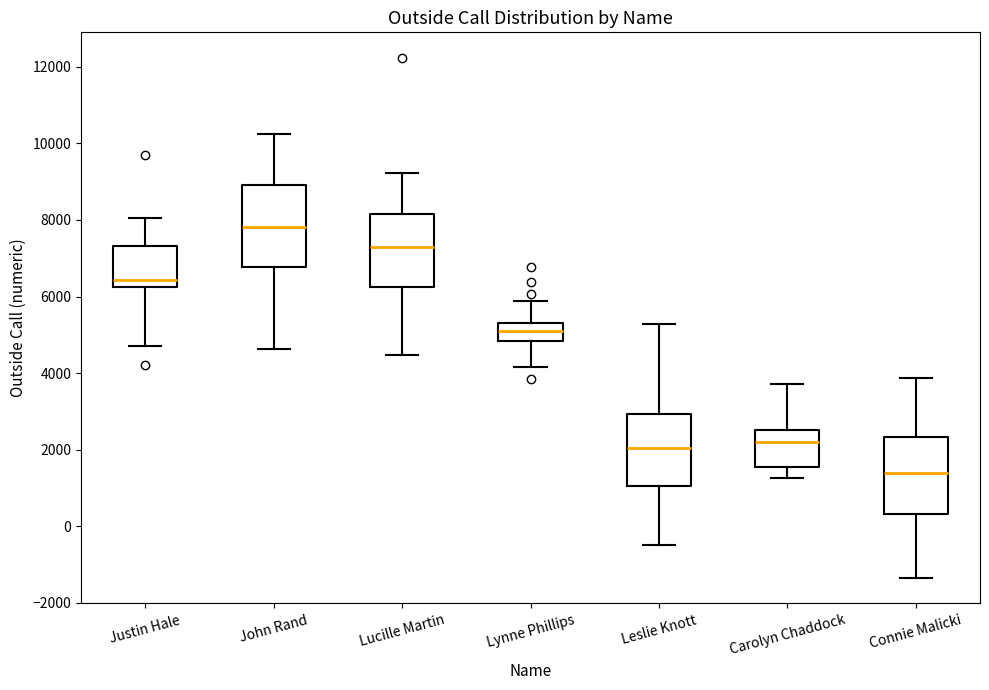

Reading left to right, read every box against the y-axis: the position of its median line, the range the box covers, and the ends of its whiskers. The values are not printed on the chart, so give them approximately, as read against the axis.

Justin Hale: median 6400, box 6200 to 7400, whiskers 4800 to 8000
John Rand: median 7800, box 6800 to 9000, whiskers 4600 to 10200
Lucille Martin: median 7200, box 6200 to 8200, whiskers 4400 to 9200
Lynne Phillips: median 5200, box 4800 to 5400, whiskers 4200 to 5800
Leslie Knott: median 2000, box 1000 to 3000, whiskers -400 to 5200
Carolyn Chaddock: median 2200, box 1600 to 2600, whiskers 1200 to 3800
Connie Malicki: median 1400, box 400 to 2400, whiskers -1400 to 3800